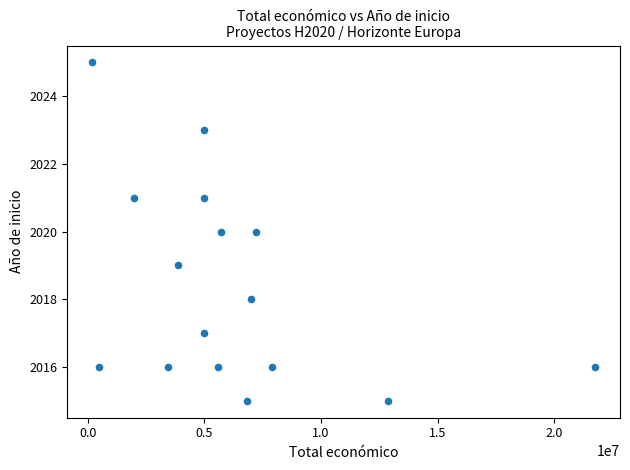

What is the range of Y values (max minus min)?

10